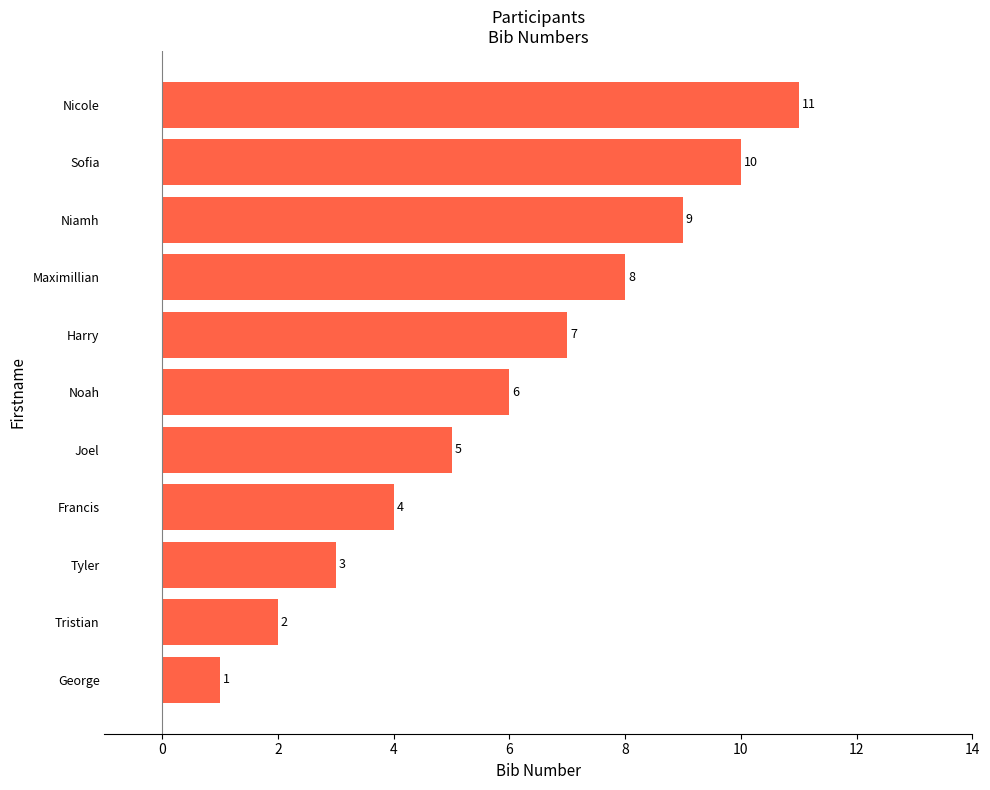

List the labels in order of value, largest first.

Nicole, Sofia, Niamh, Maximillian, Harry, Noah, Joel, Francis, Tyler, Tristian, George